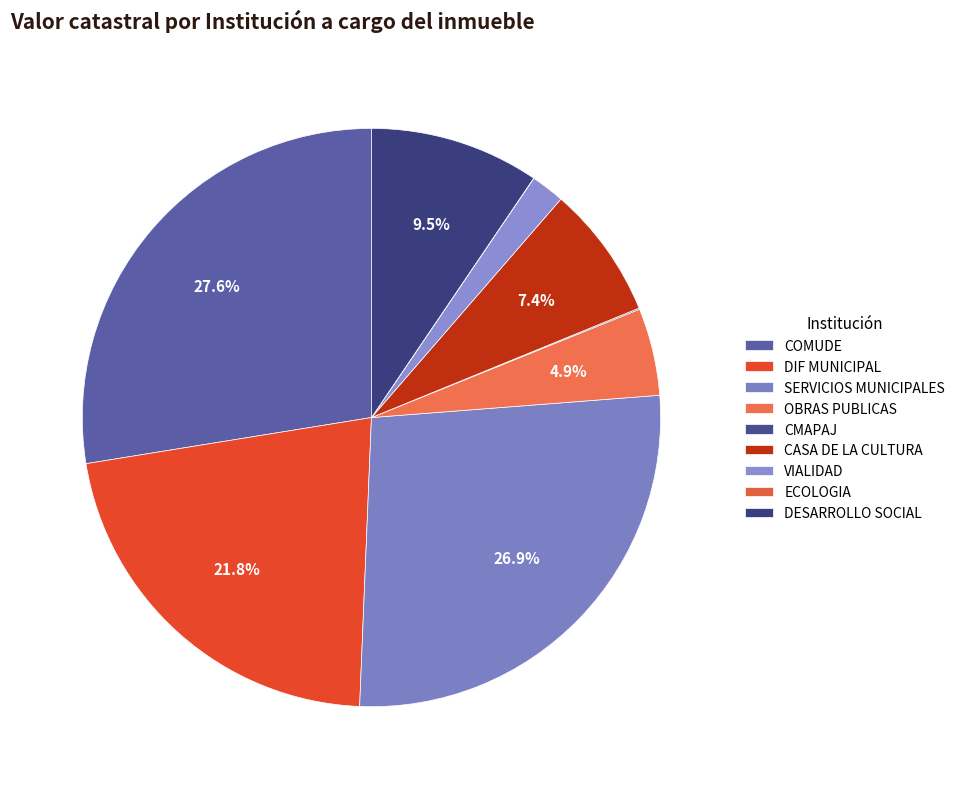

To the nearest percent, what percentage of the pie is SERVICIOS MUNICIPALES?

27%